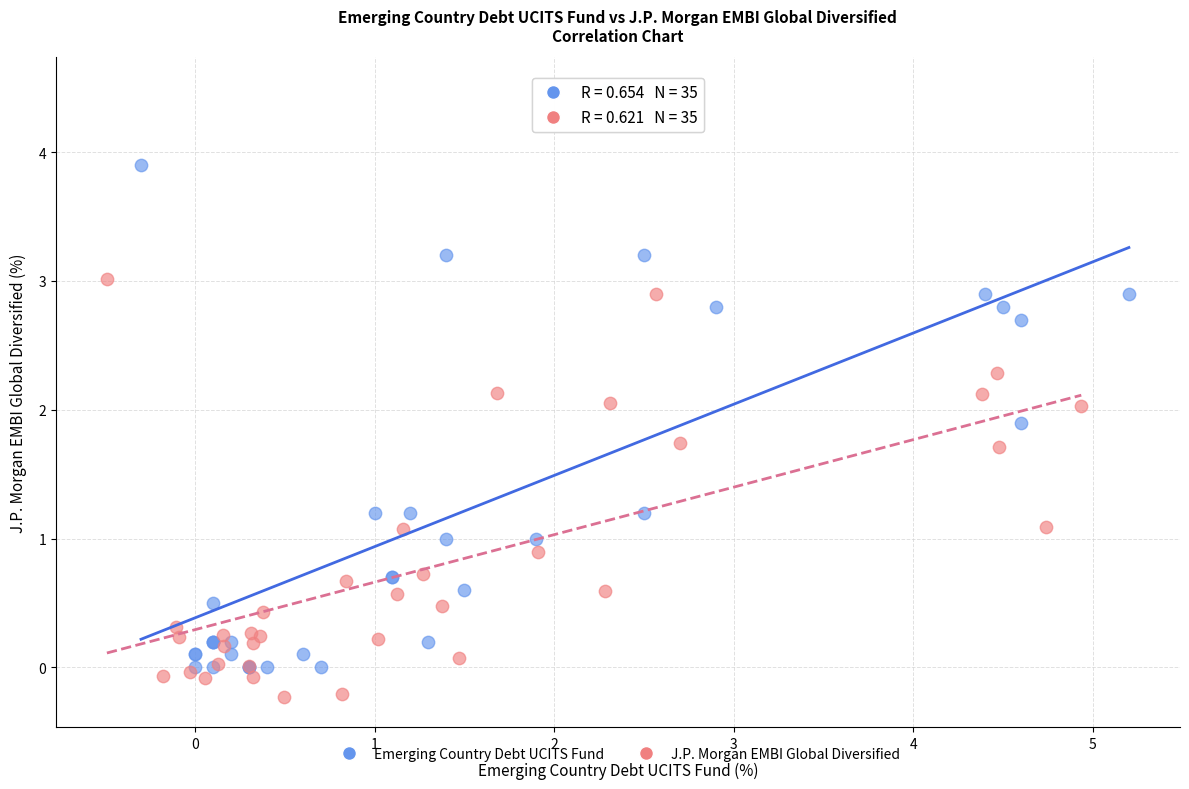

Which series reaches the minimum Y coordinate?

J.P. Morgan EMBI Global Diversified